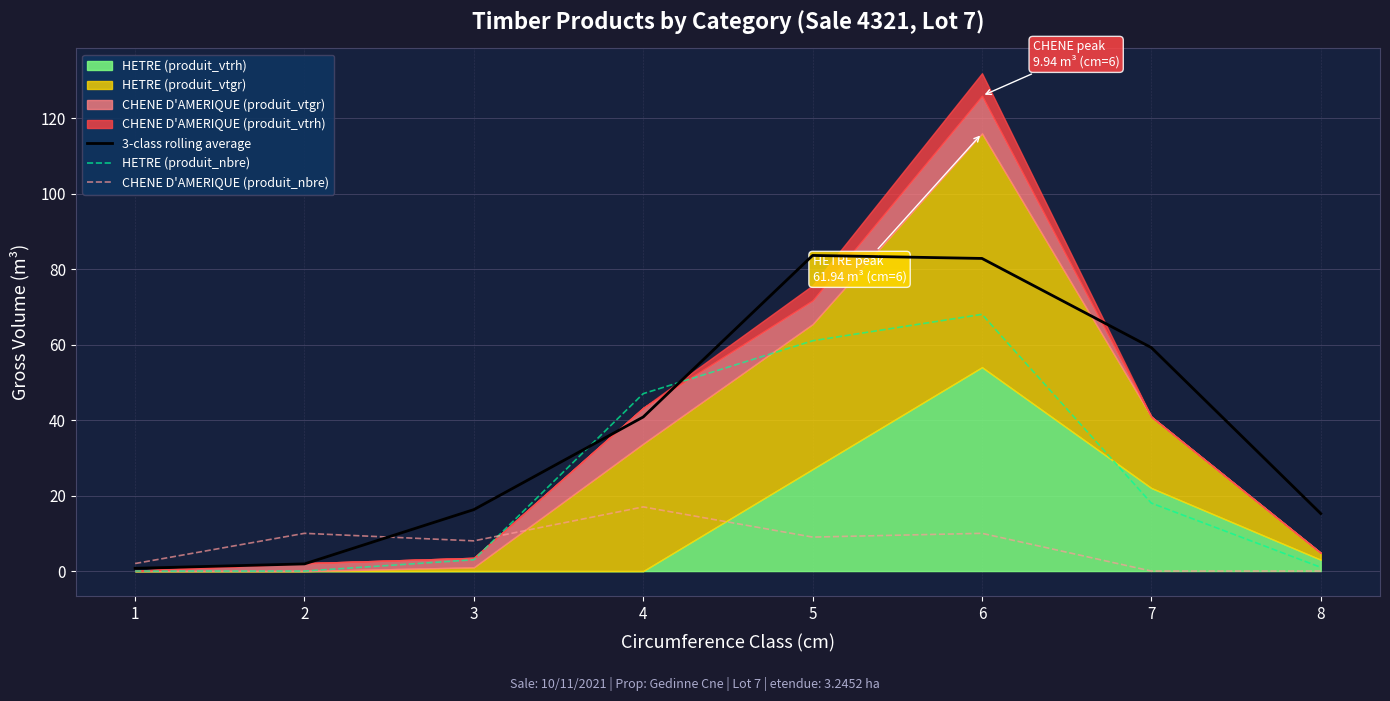

At which label is 3-class rolling average closest to 42?

4